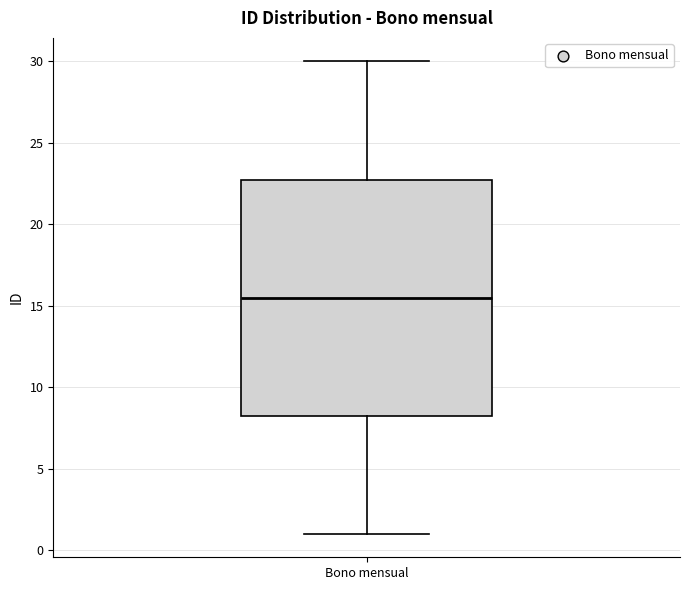

Where is the upper edge of the box for Bono mensual on the y-axis? The values are not printed on the chart, so give them approximately, as read against the axis.

23.0